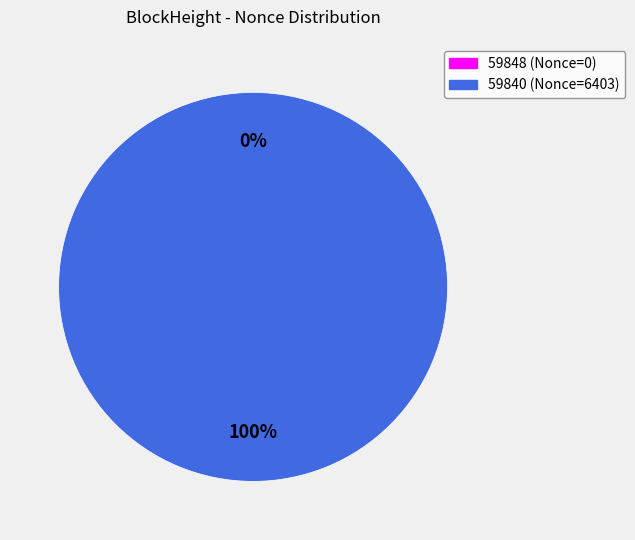

Which slice is the smallest?

59848